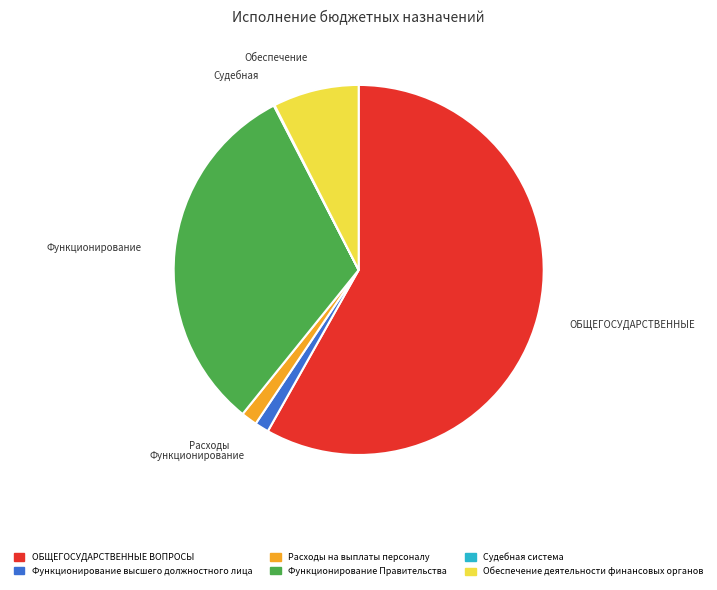

The ОБЩЕГОСУДАРСТВЕННЫЕ ВОПРОСЫ slice represents 65% of the pie. True or false?

False